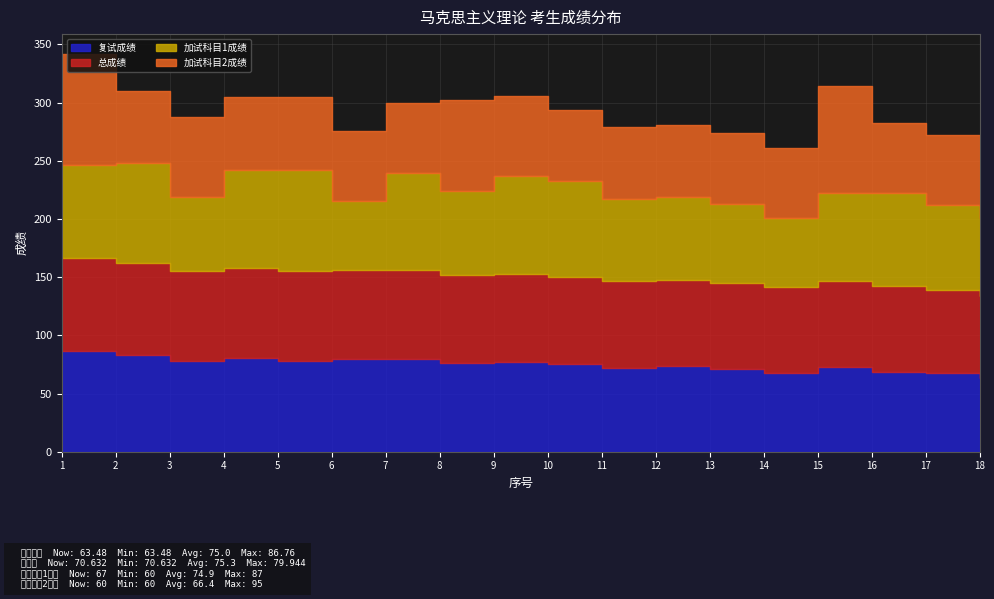

List the series in order of their peak value, lowest first.

总成绩, 复试成绩, 加试科目1成绩, 加试科目2成绩